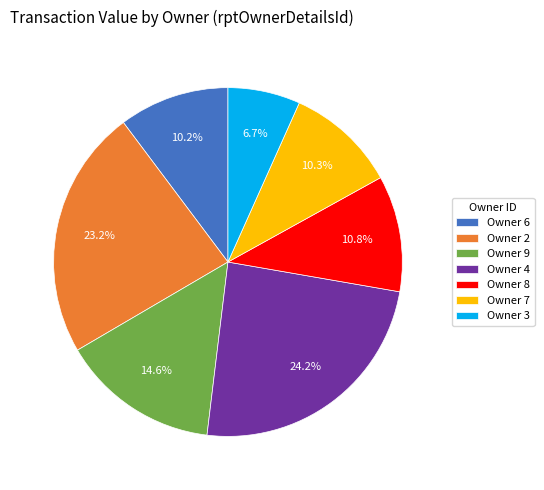

Approximately how many times larger is the value at Owner 9 compared to Owner 8?

1.4